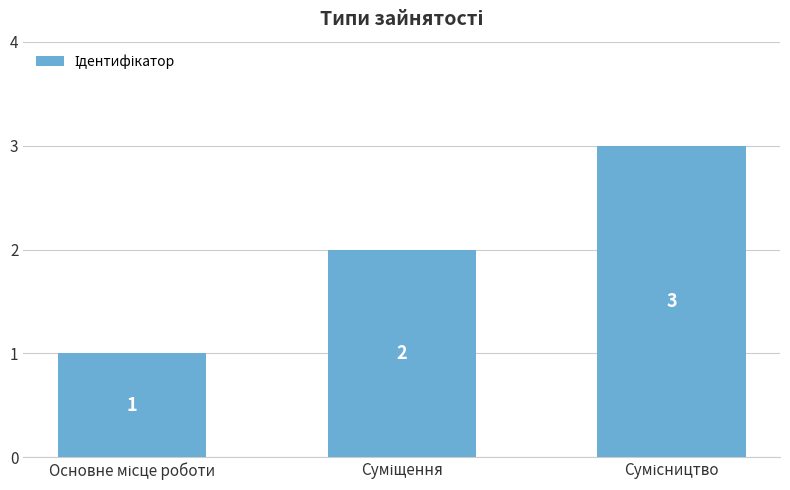

What is the sum of all values?

6